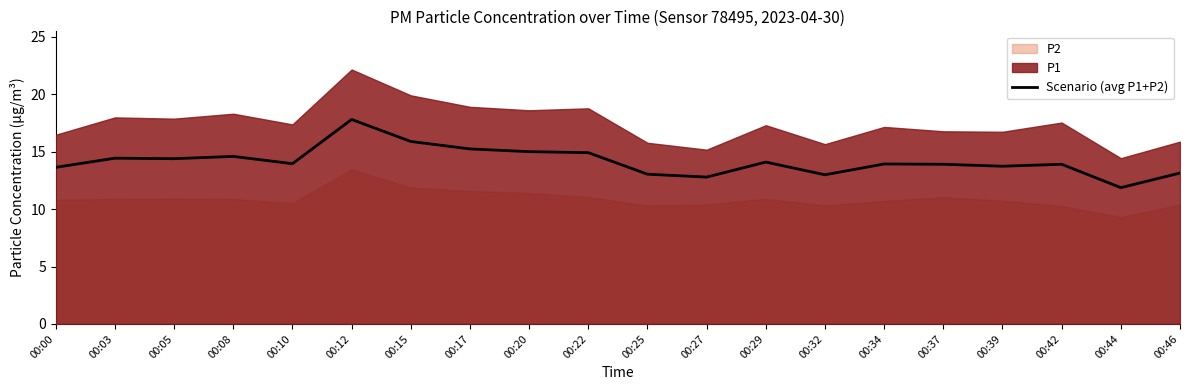

What is the change in value from 00:10 to 00:29?

+0.1